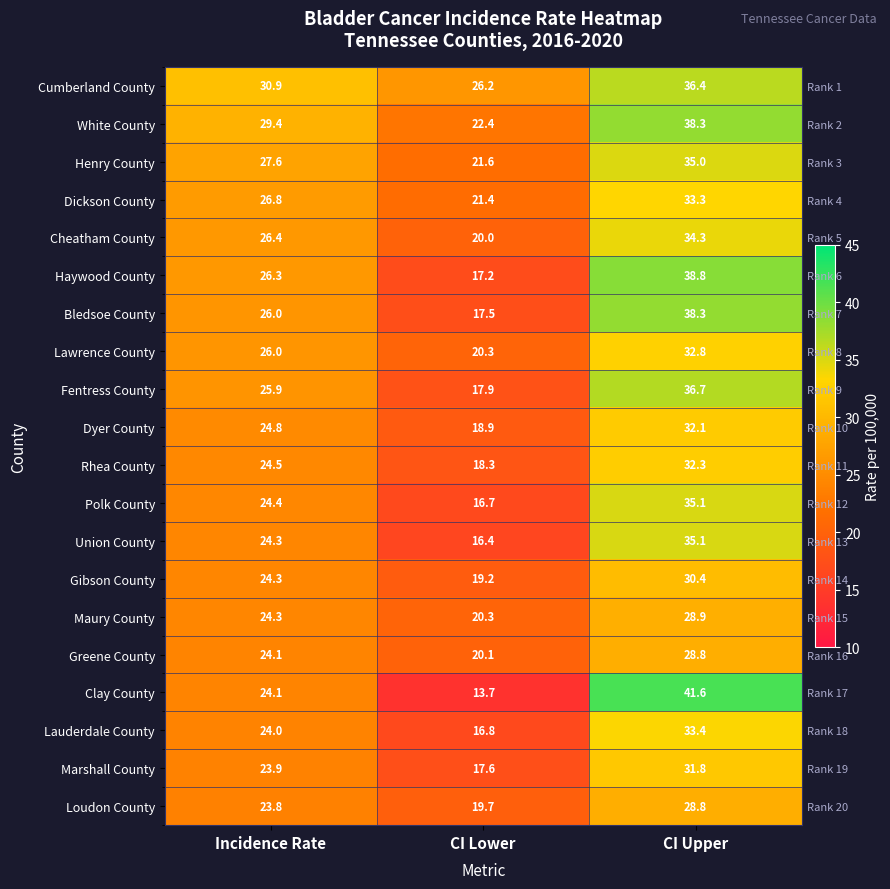

True or false: Union County has a value of 35.1 at CI Upper.

True